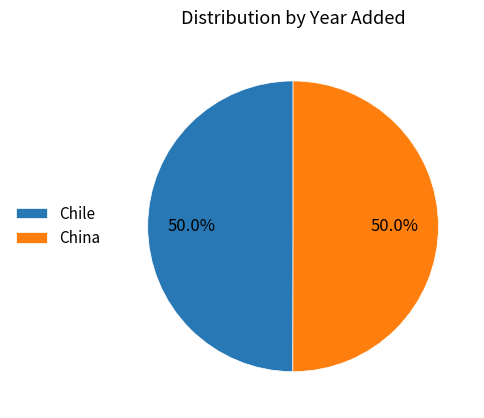

What is the ratio of the value at China to the value at Chile?

1.0